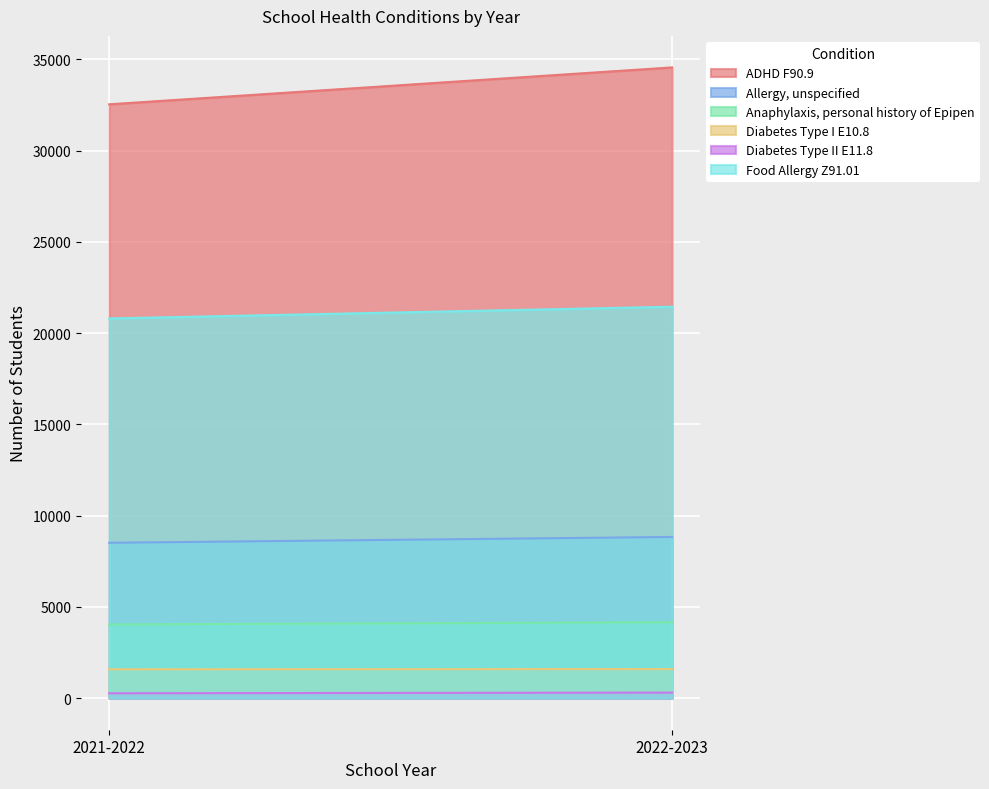

Is it true that Anaphylaxis, personal history of Epipen equals 2176 at 2021-2022?

False